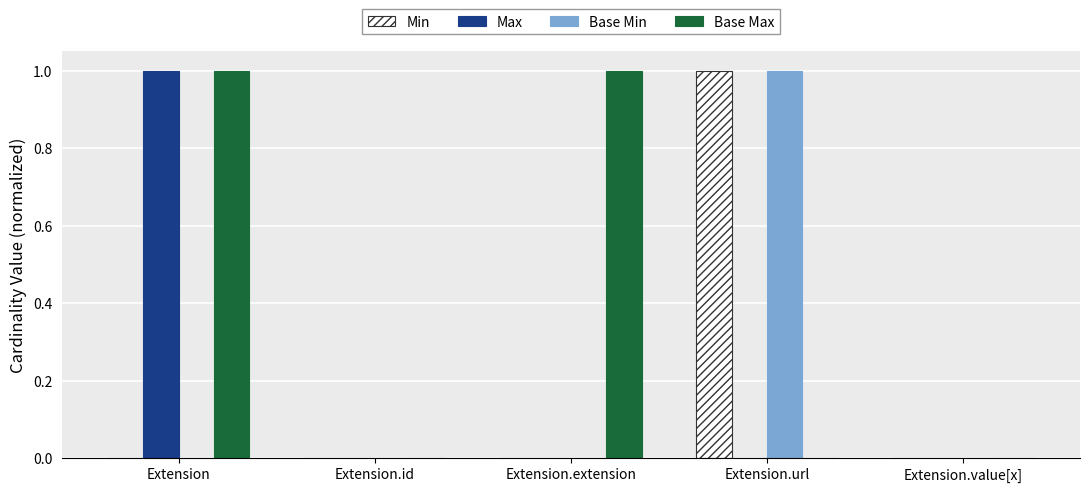

What is the average value of the Max series?

0.2